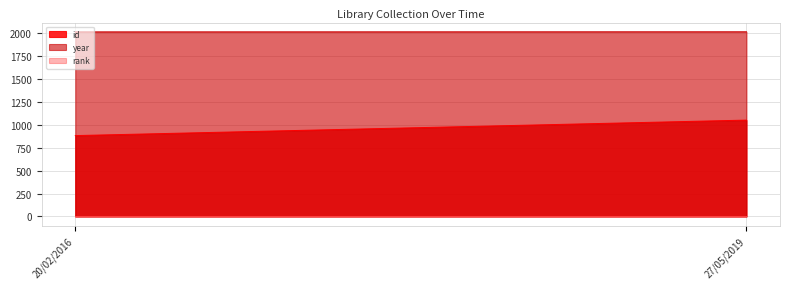

How many series are shown in this chart?

3